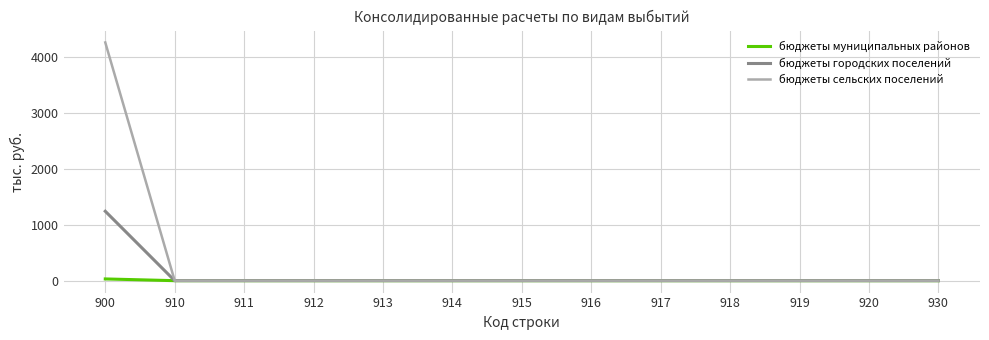

Reading left to right, what are all the values shown in this chart?

бюджеты муниципальных районов: 31.1	0.0	0.0	0.0	0.0	0.0	0.0	0.0	0.0	0.0	0.0	0.0	0.0
бюджеты городских поселений: 1240.9	0.0	0.0	0.0	0.0	0.0	0.0	0.0	0.0	0.0	0.0	0.0	0.0
бюджеты сельских поселений: 4258.5	0.0	0.0	0.0	0.0	0.0	0.0	0.0	0.0	0.0	0.0	0.0	0.0